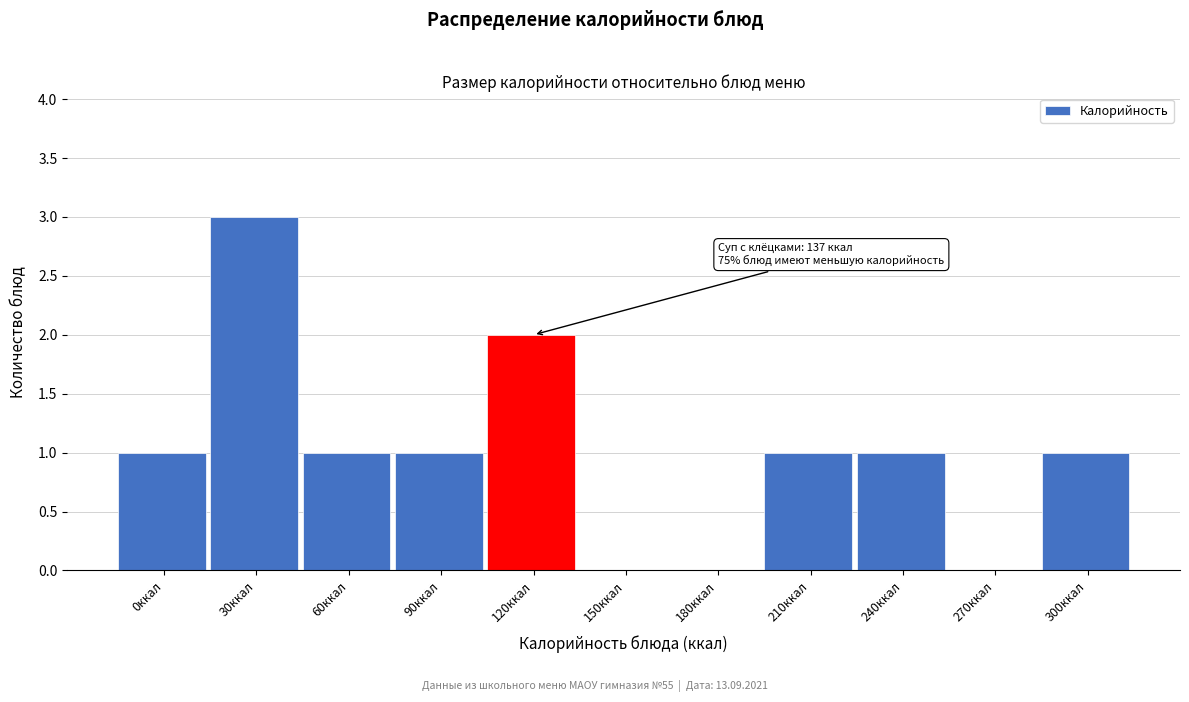

Reading left to right, list all the values displayed in this chart.

0ккал=1	30ккал=3	60ккал=1	90ккал=1	120ккал=2	150ккал=0	180ккал=0	210ккал=1	240ккал=1	270ккал=0	300ккал=1